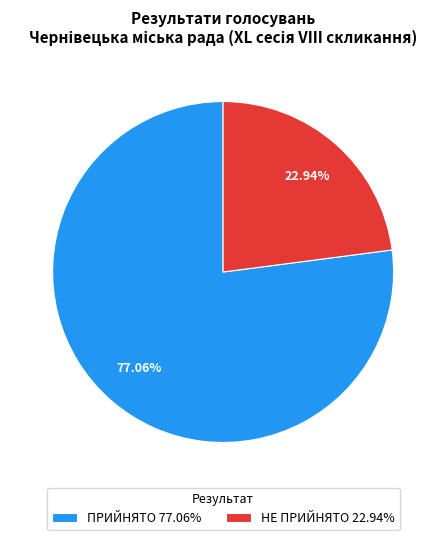

To the nearest percent, what is the difference between the largest and smallest slice percentages?

54%